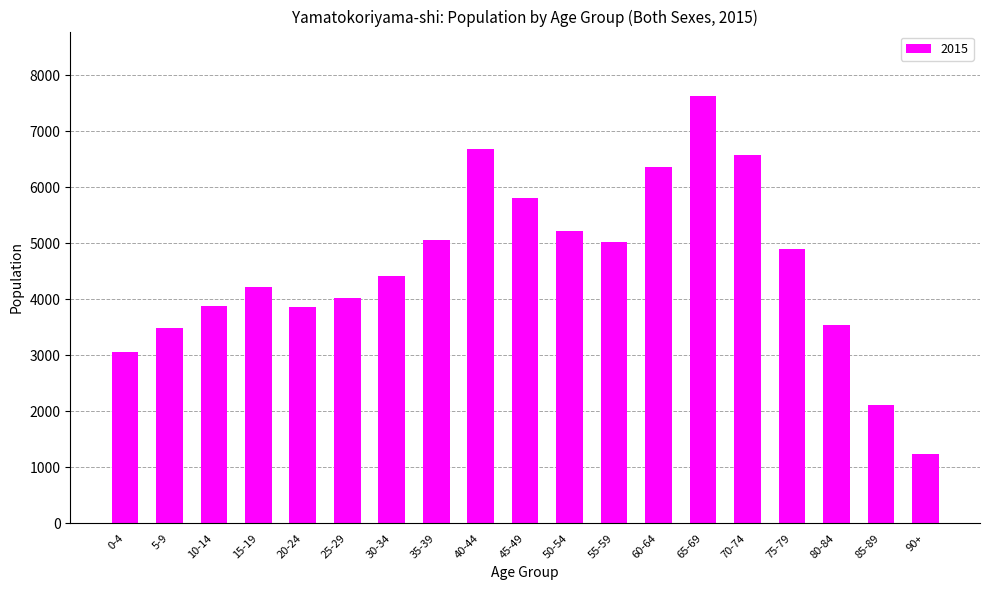

What is the value of the 10th bar from the left?

5798